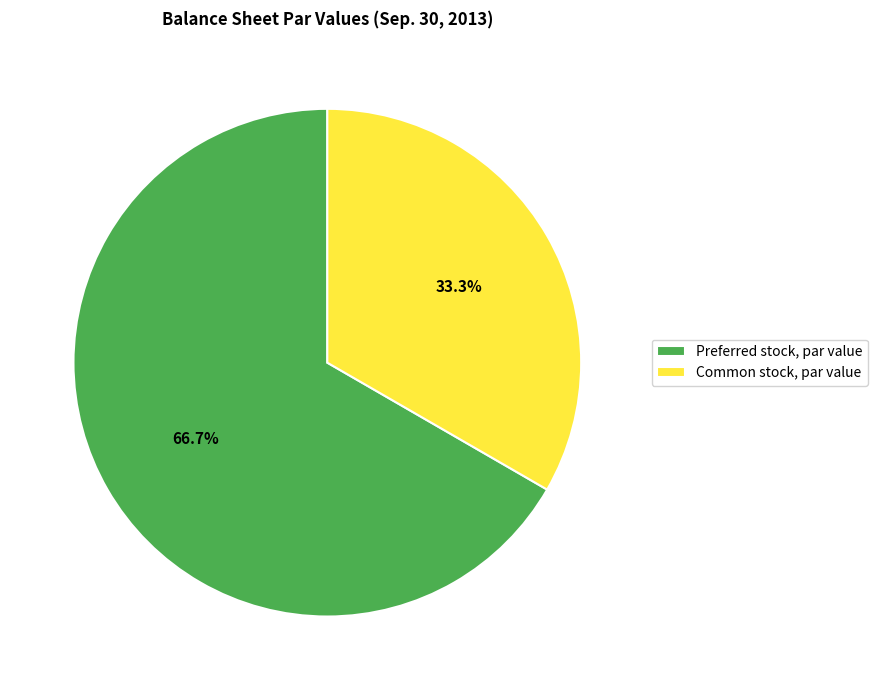

Which has a higher value, Common stock, par value or Preferred stock, par value?

Preferred stock, par value